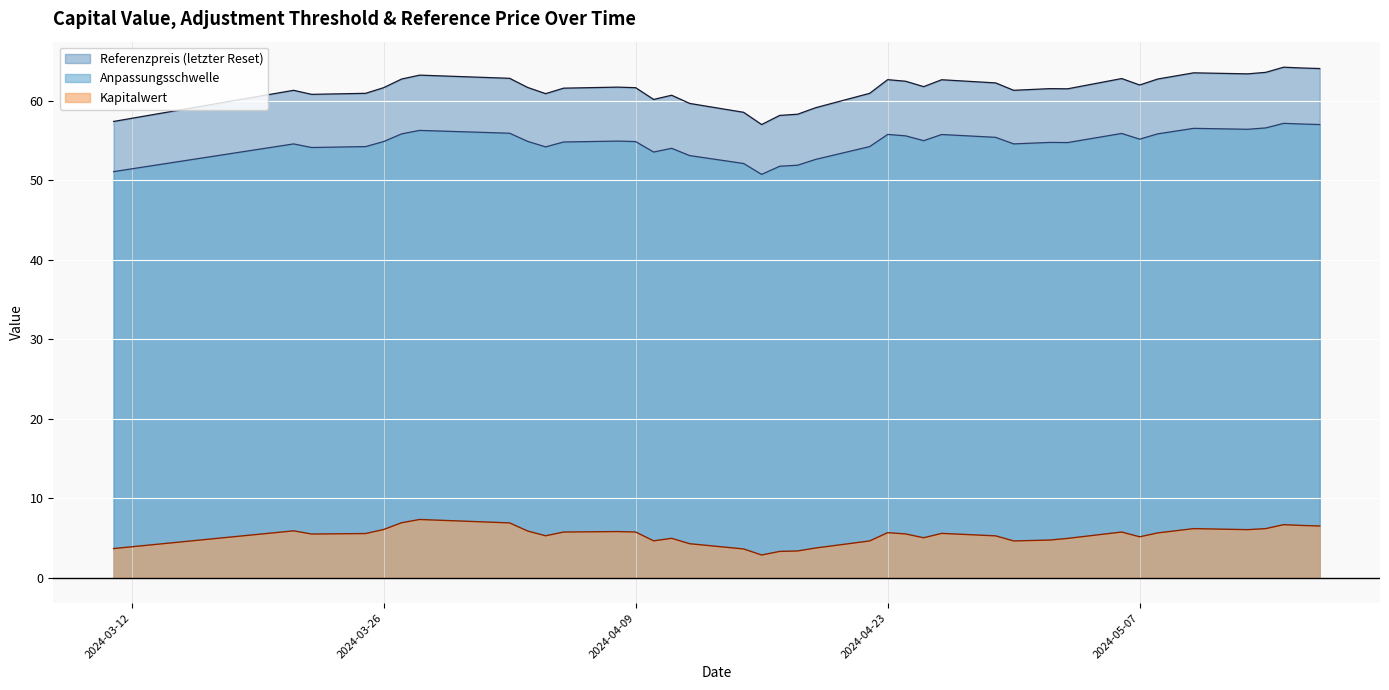

The Anpassungsschwelle series shows 27.6 at 2024-04-18. True or false?

False